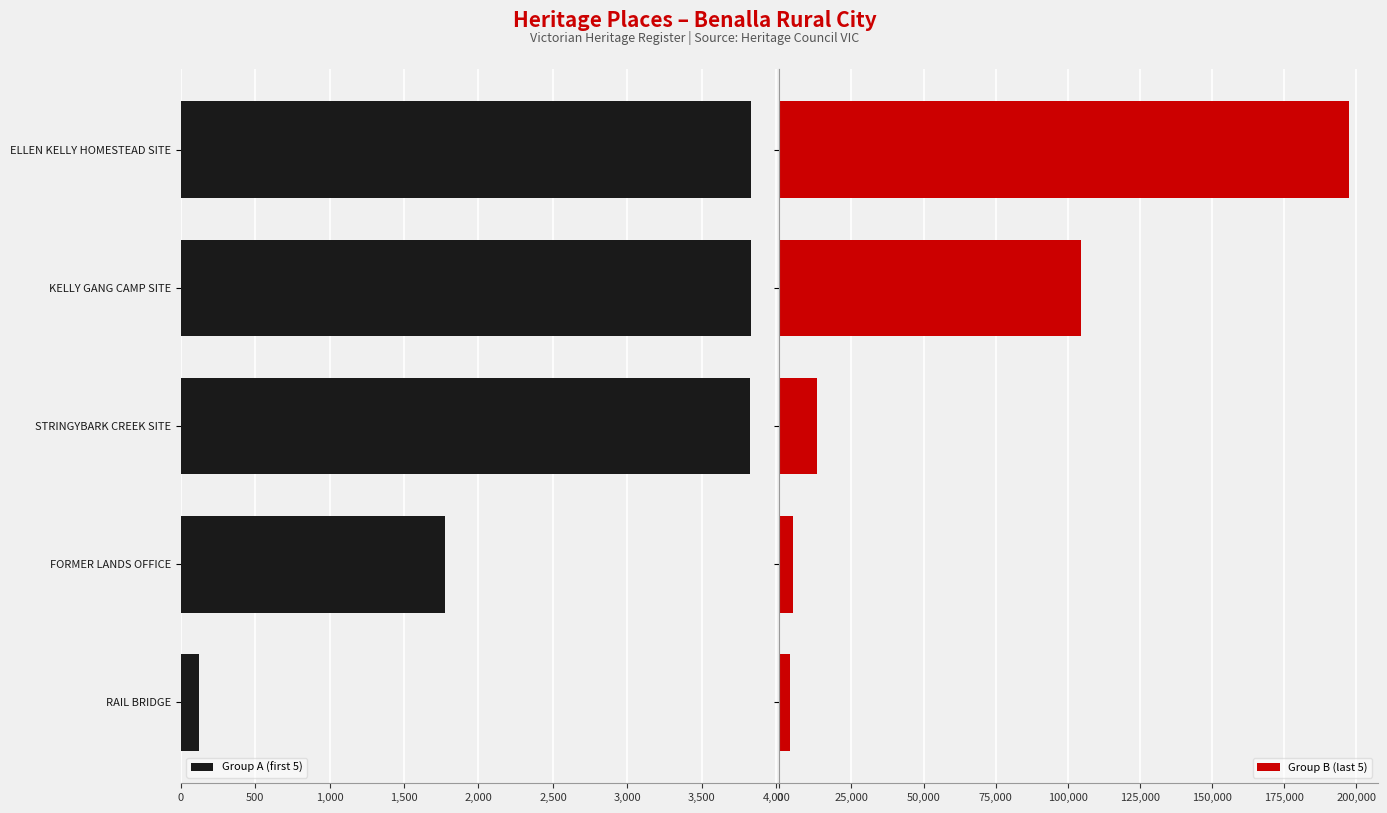

What is the difference between the maximum and minimum values in the Group B (last 5) series?

193816